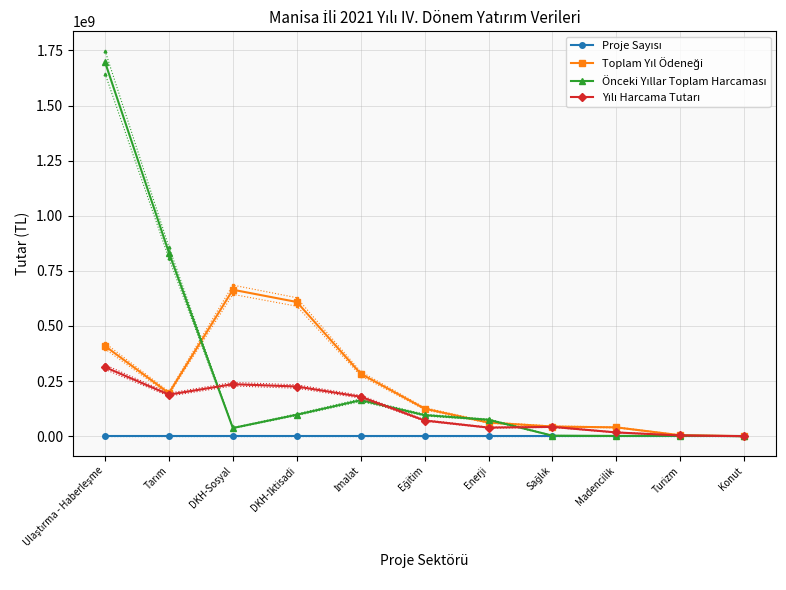

Reading left to right, extract all data points from this chart.

Proje Sayısı: 60.0	82.0	104.0	74.0	23.0	54.0	20.0	28.0	9.0	12.0	4.0
Toplam Yıl Ödeneği: 409074734.5	195269424.0	664365173.6	608885814.1	283415638.0	124919329.3	61749100.0	43813706.1	39957368.0	4272499.8	409496.5
Önceki Yıllar Toplam Harcaması: 1697178241.0	832242459.0	37030860.6	97400324.0	163321516.8	95536820.7	74600000.0	2300000.0	1128139.0	2255886.4	55446.5
Yılı Harcama Tutarı: 313281824.7	188476130.0	235983473.7	225349142.6	178970336.9	71106635.2	38997526.5	42146229.8	17013837.7	3316089.4	135981.5